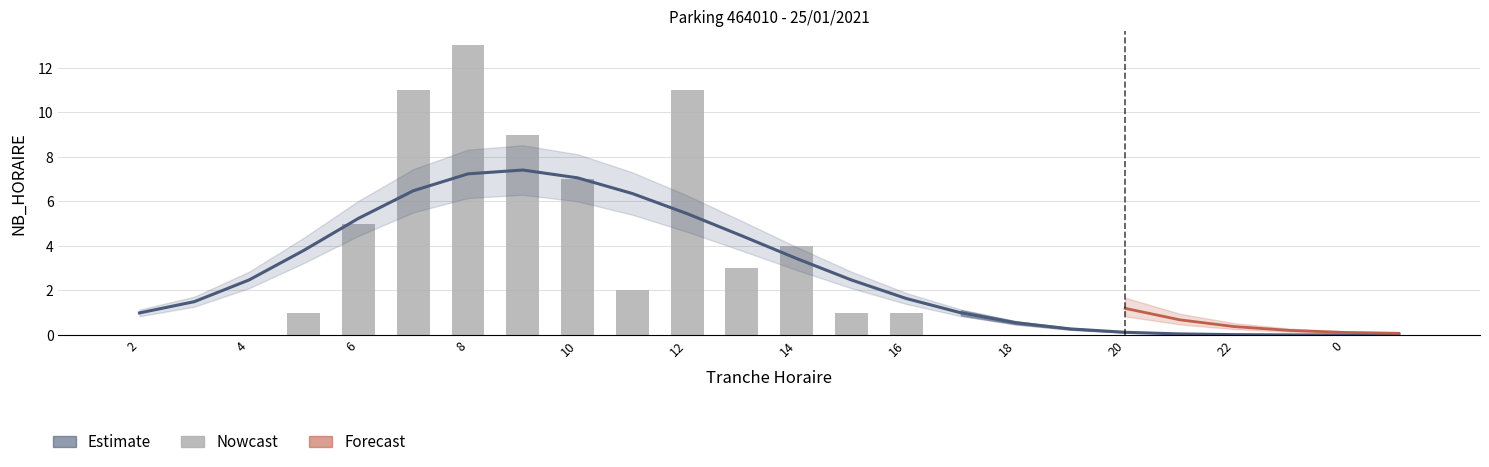

Where is the data nearest to the value 6?

6